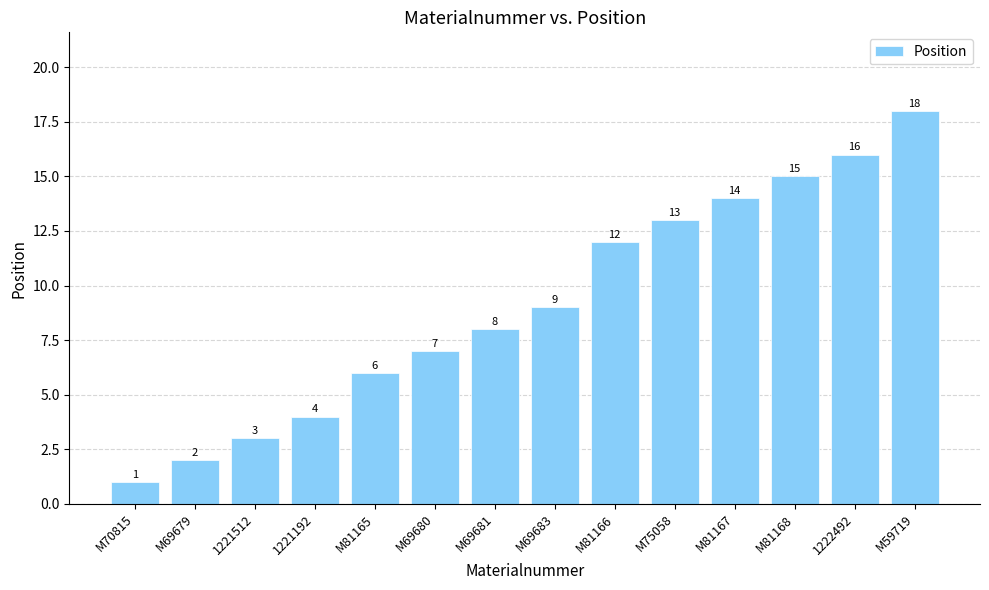

What is the change in value from M69679 to M81165?

+4